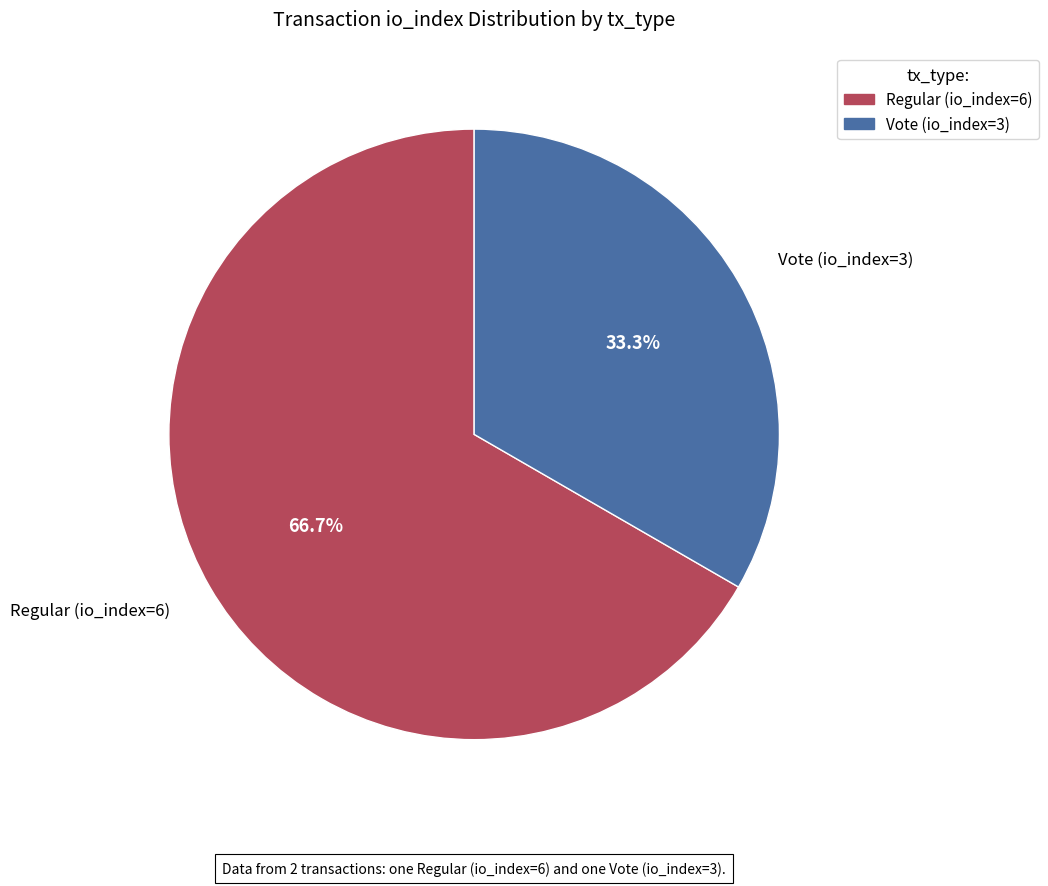

To the nearest percent, what percentage of the pie is Vote (io_index=3)?

33%